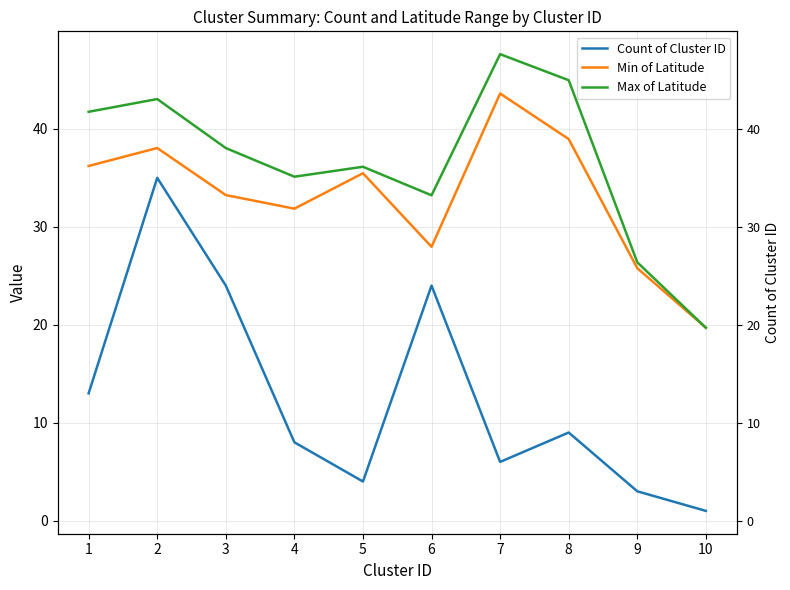

Reading right to left, transcribe all the data shown in this chart.

Count of Cluster ID: 1.0	3.0	9.0	6.0	24.0	4.0	8.0	24.0	35.0	13.0
Min of Latitude: 19.7	25.8	39.0	43.6	28.0	35.5	31.8	33.2	38.0	36.2
Max of Latitude: 19.7	26.4	45.0	47.6	33.2	36.1	35.1	38.0	43.0	41.7